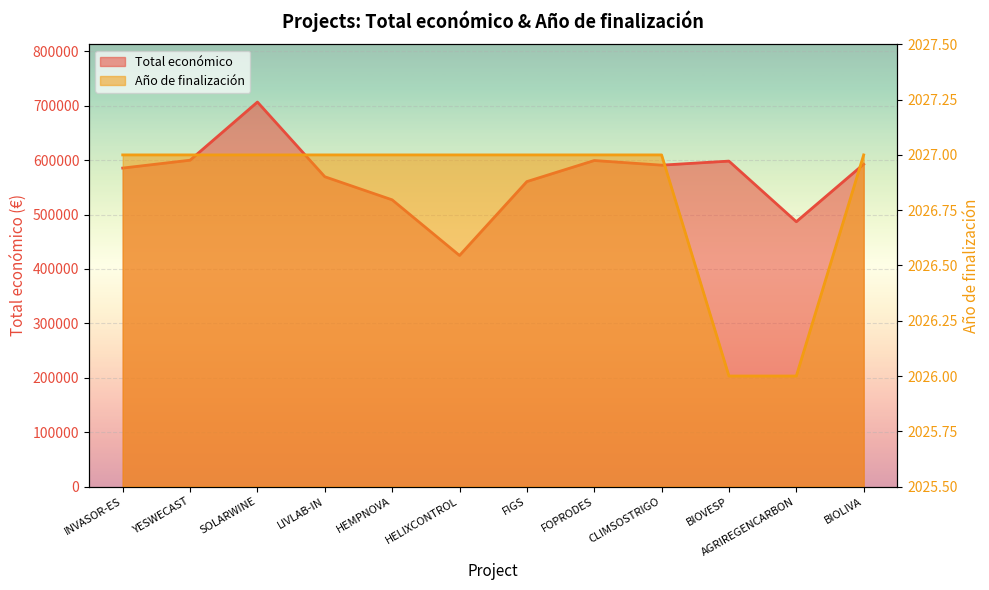

True or false: Total económico and Año de finalización cross at least once.

False